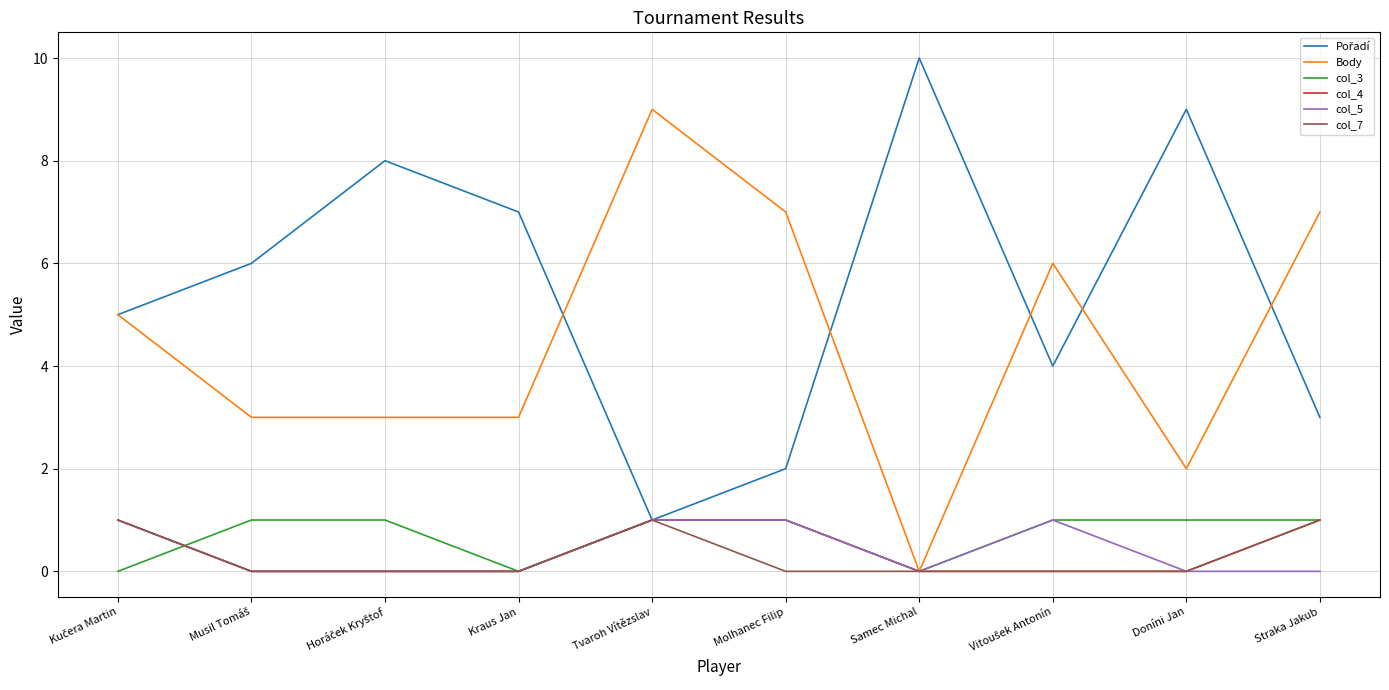

The col_5 series shows 1 at Molhanec Filip. True or false?

True